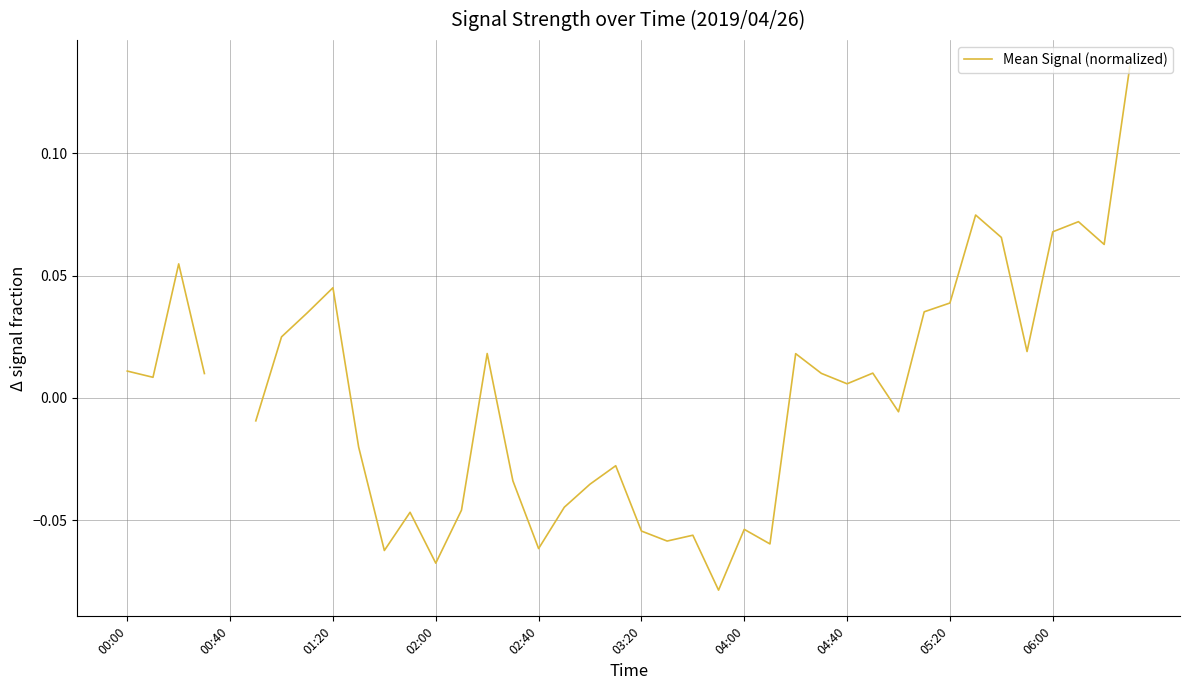

True or false: the data shows -0.1 at 03:20.

True